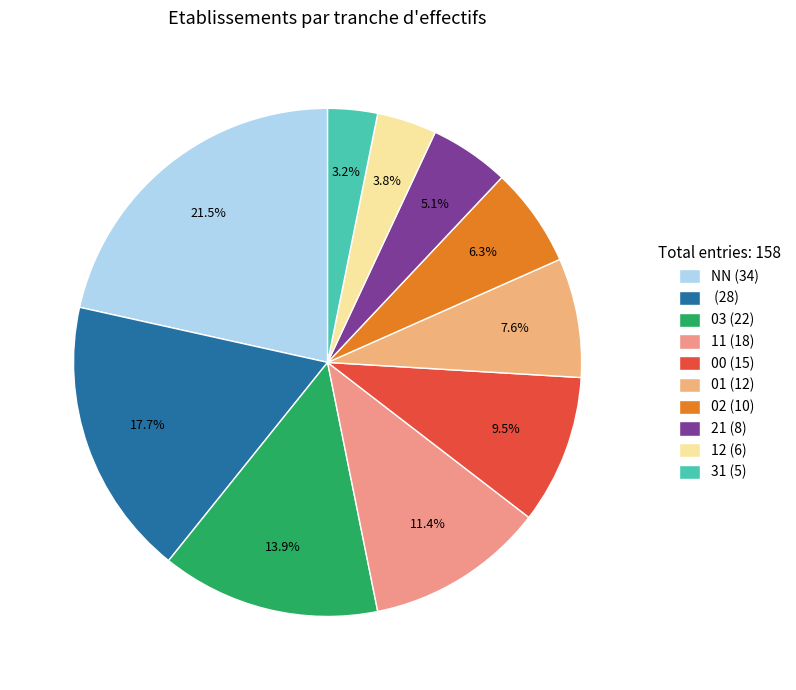

Count the number of slices in the pie.

10